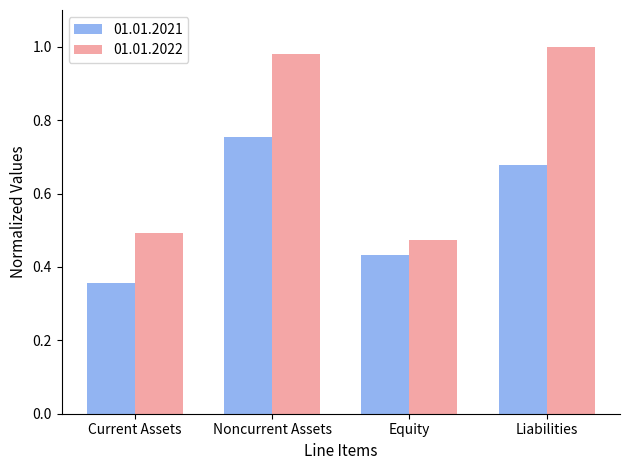

List the labels in order of 01.01.2021 value, smallest first.

Current Assets, Equity, Liabilities, Noncurrent Assets